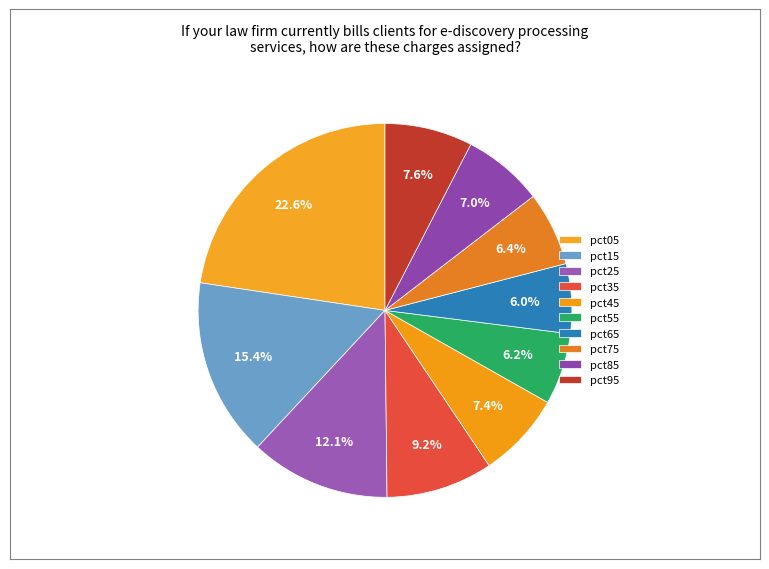

The pct15 slice represents 15% of the pie. True or false?

True